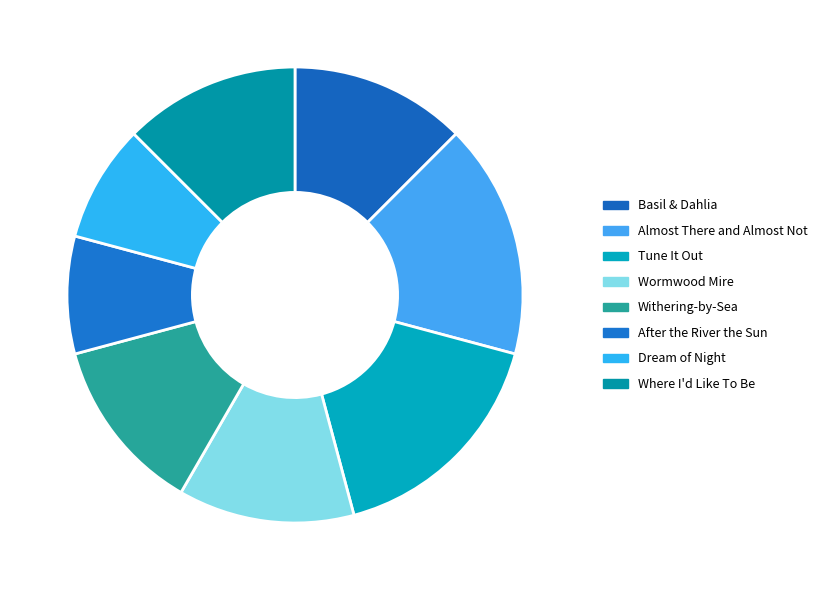

What is the change in value from Almost There and Almost Not to Where I'd Like To Be?

-1